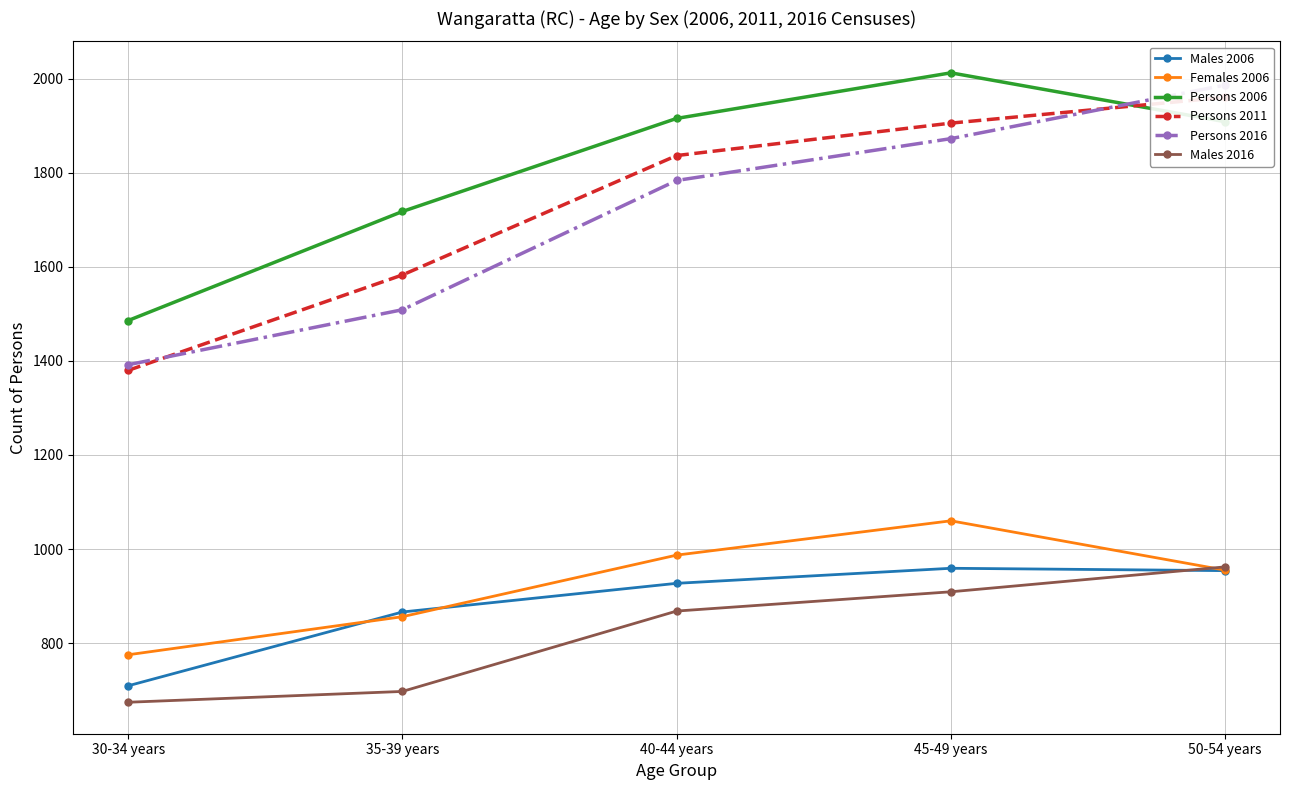

Reading left to right, list all the values displayed in this chart.

Males 2006: 709	866	927	959	954
Females 2006: 775	856	987	1060	955
Persons 2006: 1486	1718	1916	2013	1909
Persons 2011: 1380	1583	1837	1906	1961
Persons 2016: 1392	1509	1784	1873	1987
Males 2016: 674	697	868	909	962